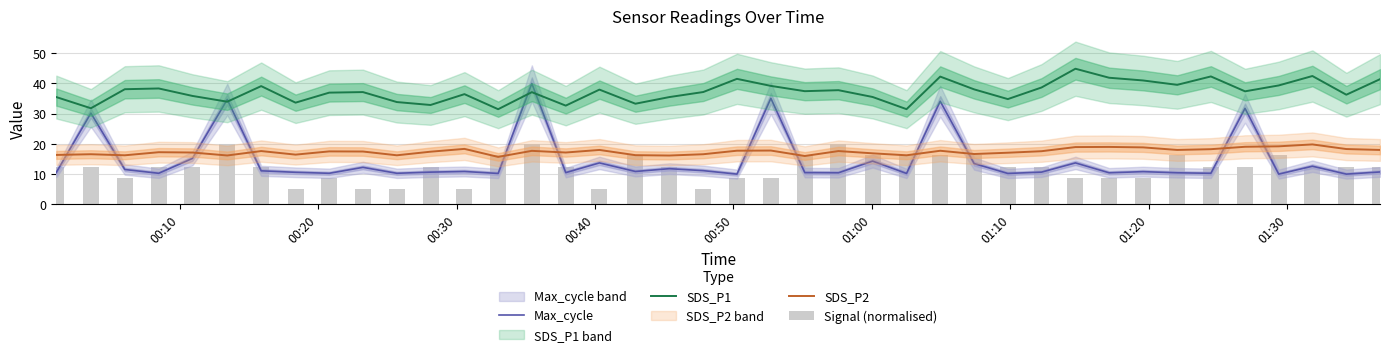

What is the spread (max minus min) of values at 01:20?

28.6